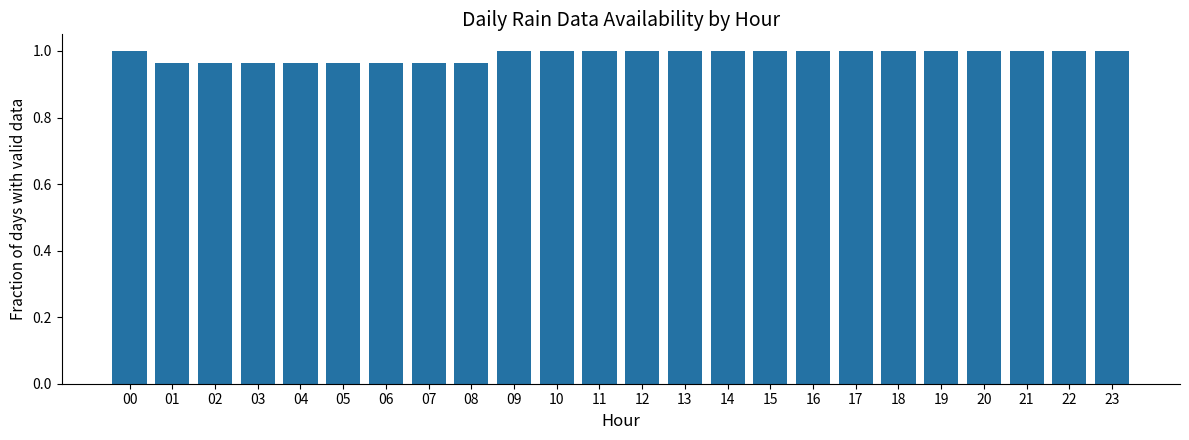

Count the number of data series in this chart.

1